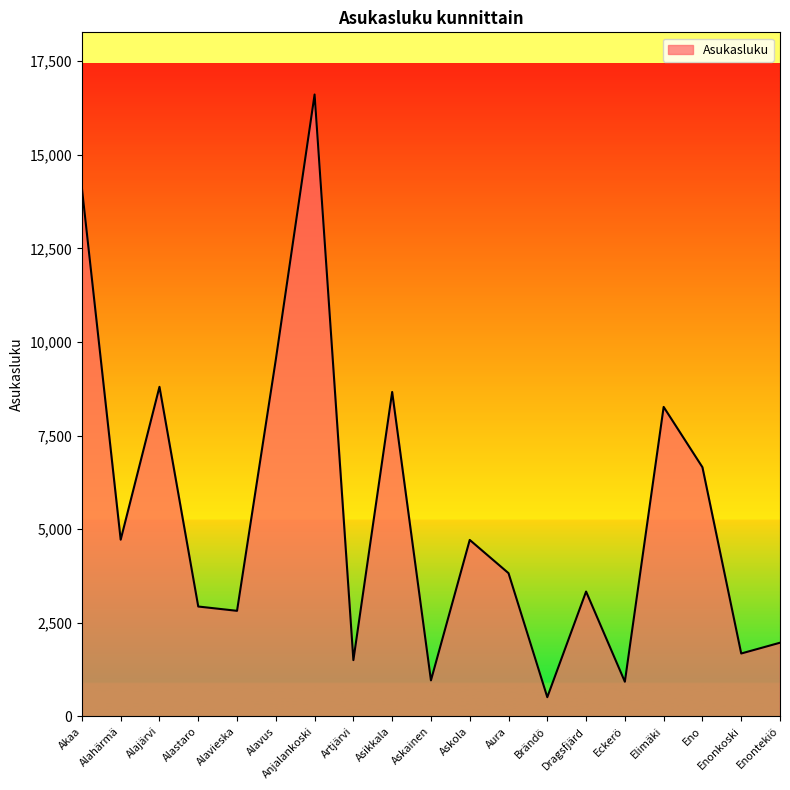

The chart shows a value of 5359 at Aura. True or false?

False